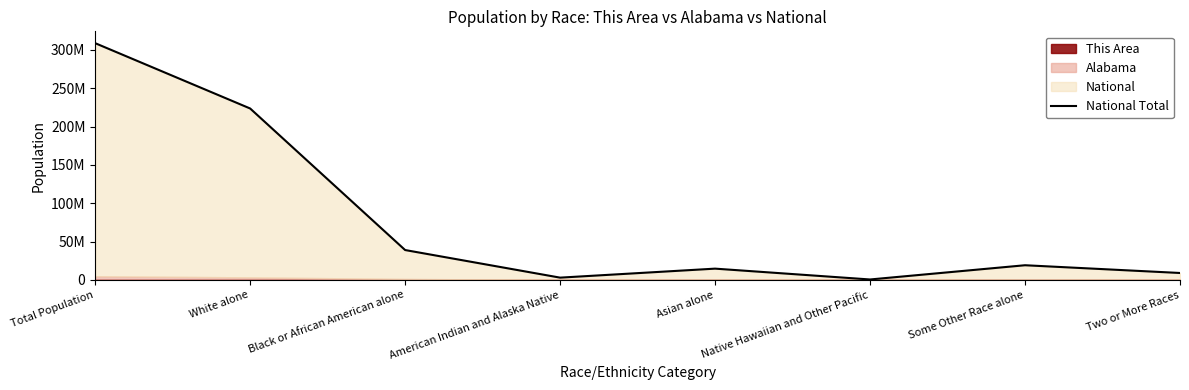

Count the number of categories in the chart.

8